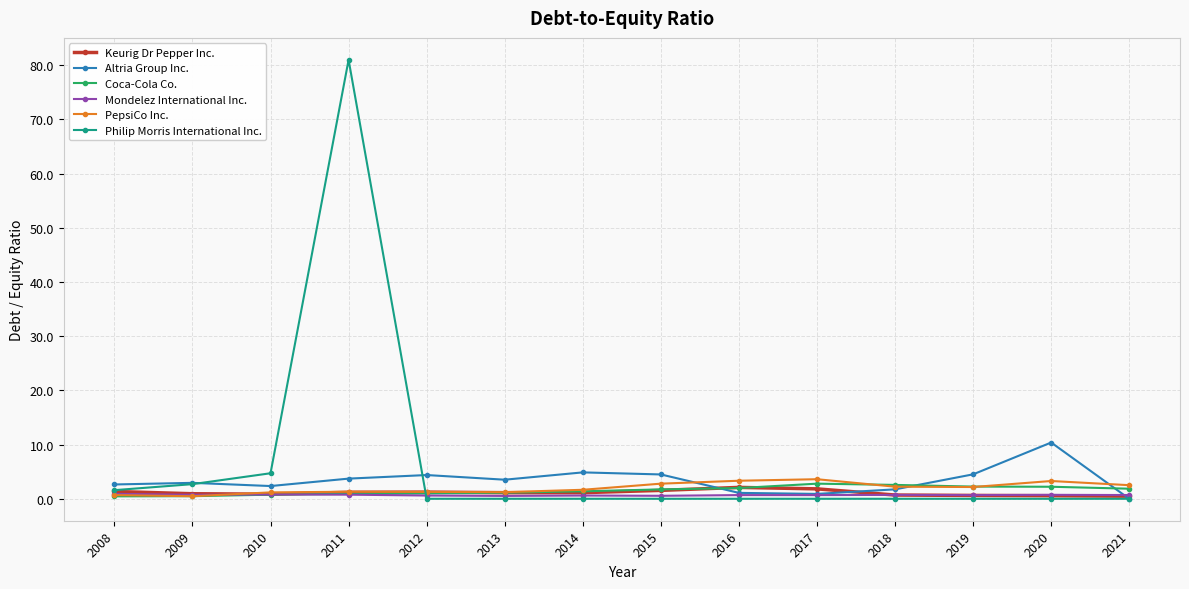

Is the value of Altria Group Inc. at 2014 greater than the value of Keurig Dr Pepper Inc. at 2019?

Yes